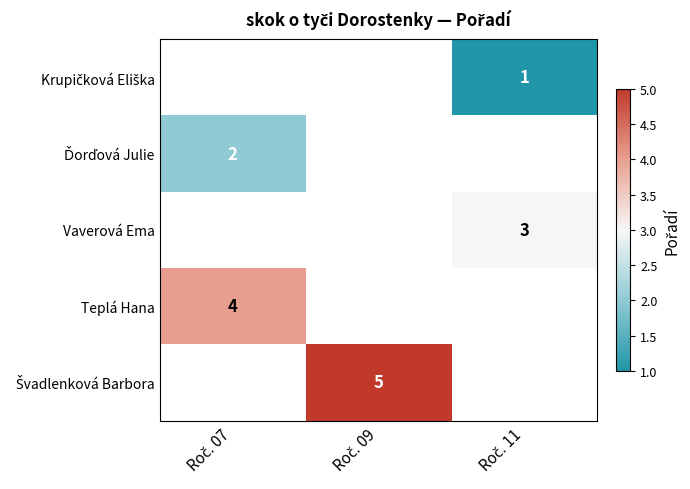

The value of Ďorďová Julie at Roč. 07 is 2.0. True or false?

True